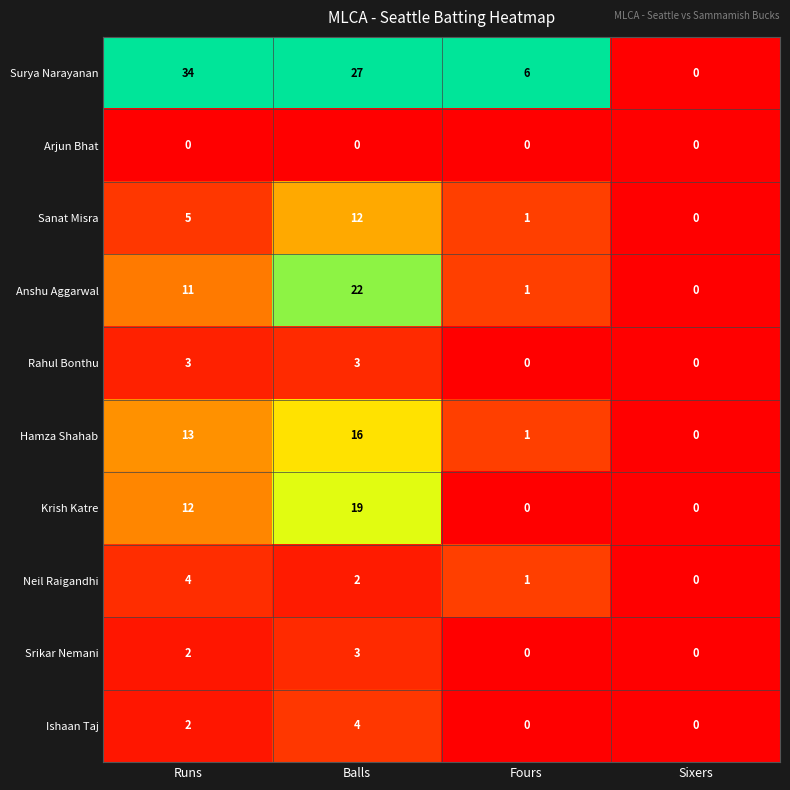

At which label is Neil Raigandhi closest to 2?

Balls